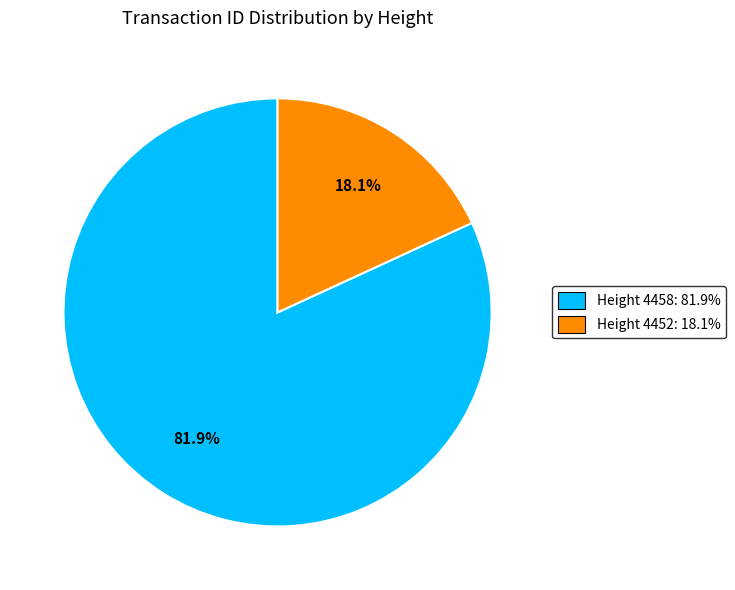

Does any single category account for the majority?

Yes